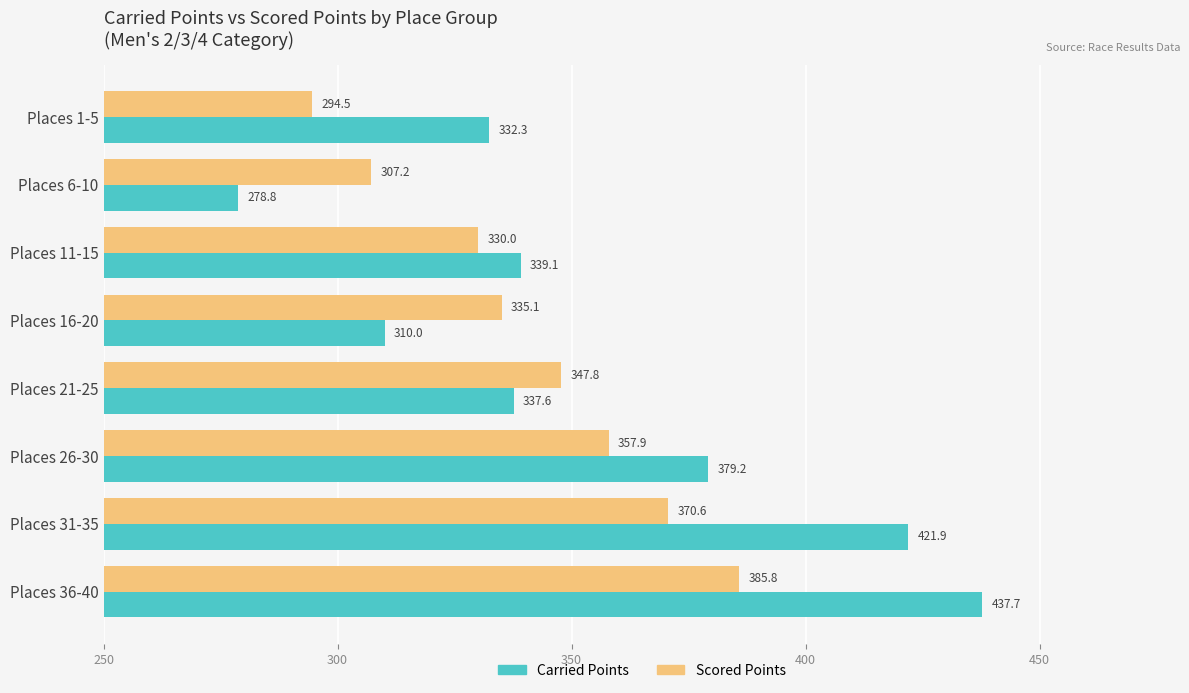

Count the number of data series in this chart.

2